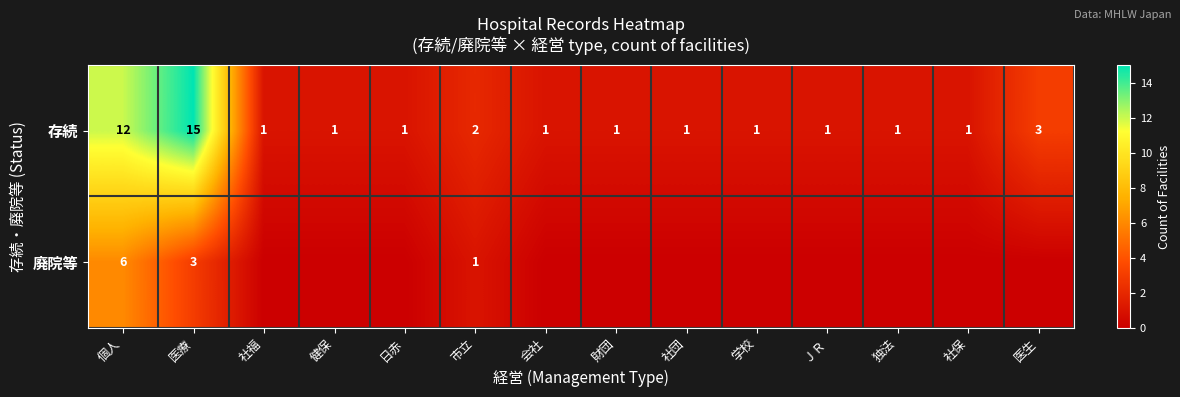

At which label is 存続 closest to 8?

個人